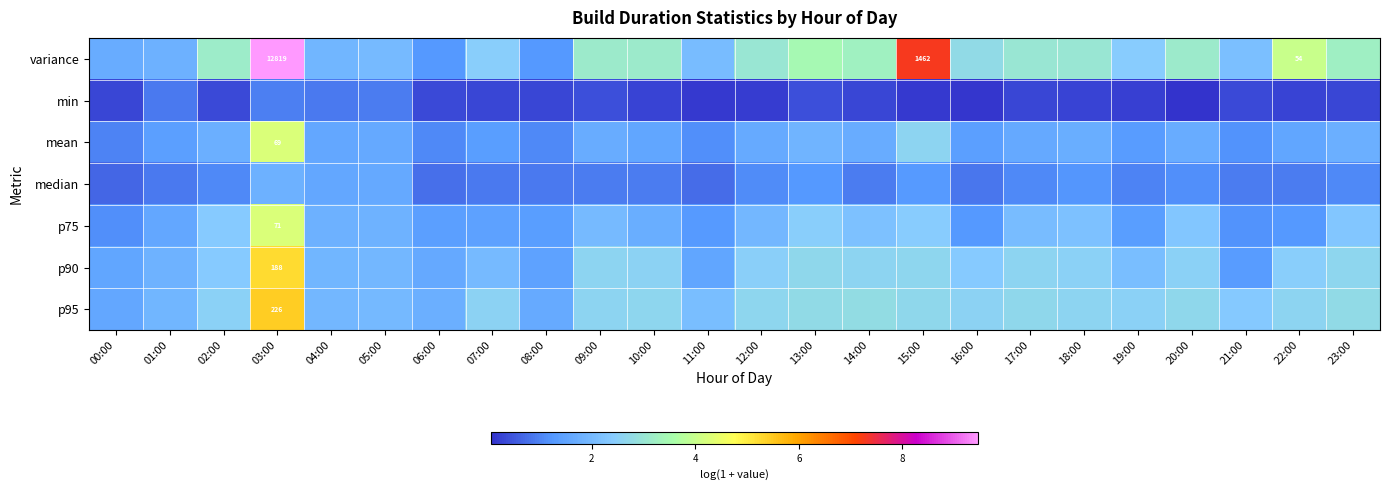

What is the spread (max minus min) of values at 22:00?

3.8